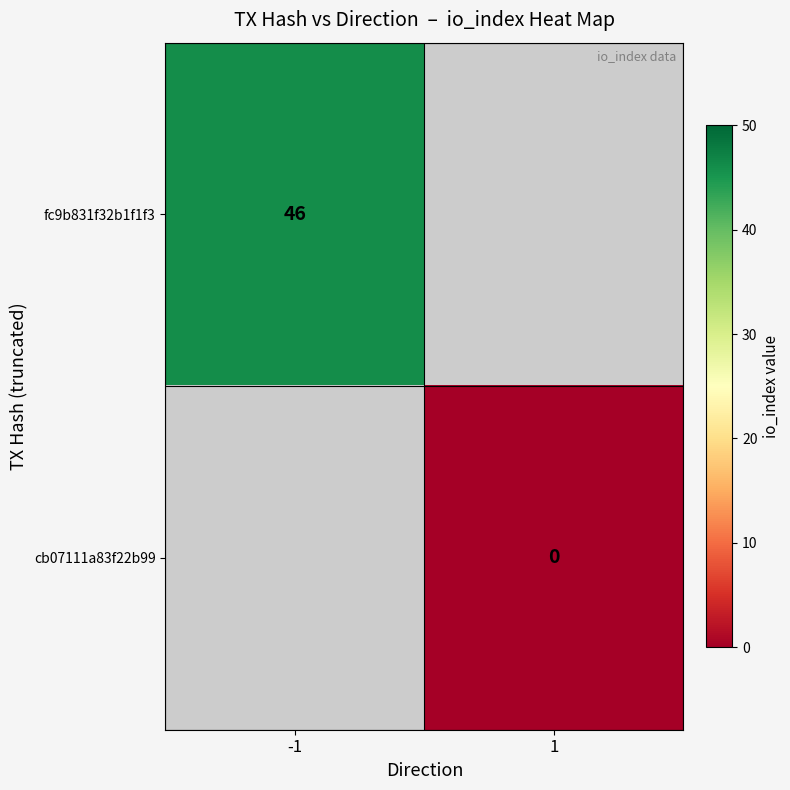

Which has a higher value, 1 or -1?

-1